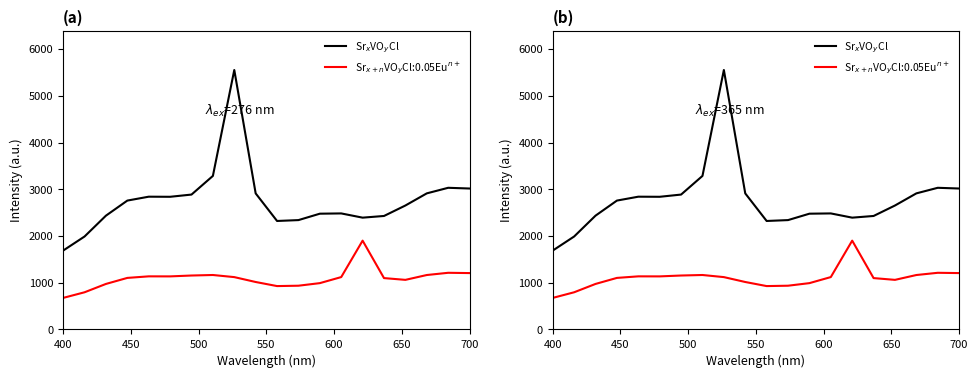

What position from the left is 700?

7